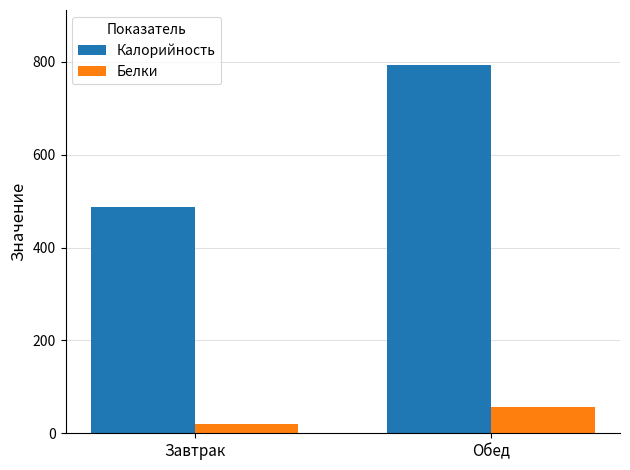

What is the label of the 1st bar from the right?

Обед